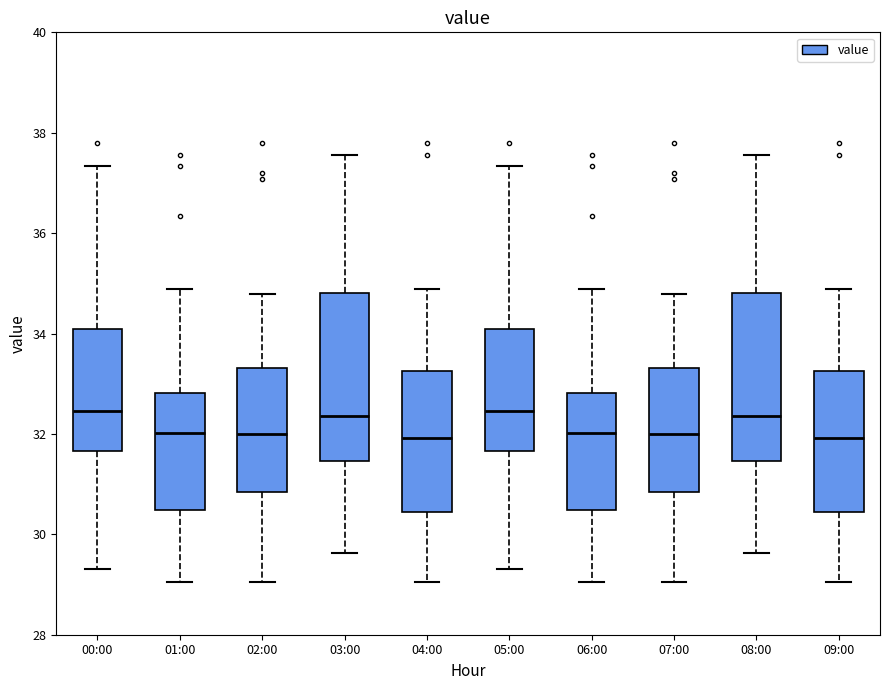

Reading left to right, transcribe this box plot: for each box, give where its median line is, the range the box spans, and where its two whiskers end, as read against the y-axis. The values are not printed on the chart, so give them approximately, as read against the axis.

00:00: median 32.4, box 31.6 to 34.0, whiskers 29.4 to 37.4
01:00: median 32.0, box 30.4 to 32.8, whiskers 29.0 to 34.8
02:00: median 32.0, box 30.8 to 33.4, whiskers 29.0 to 34.8
03:00: median 32.4, box 31.4 to 34.8, whiskers 29.6 to 37.6
04:00: median 32.0, box 30.4 to 33.2, whiskers 29.0 to 34.8
05:00: median 32.4, box 31.6 to 34.0, whiskers 29.4 to 37.4
06:00: median 32.0, box 30.4 to 32.8, whiskers 29.0 to 34.8
07:00: median 32.0, box 30.8 to 33.4, whiskers 29.0 to 34.8
08:00: median 32.4, box 31.4 to 34.8, whiskers 29.6 to 37.6
09:00: median 32.0, box 30.4 to 33.2, whiskers 29.0 to 34.8